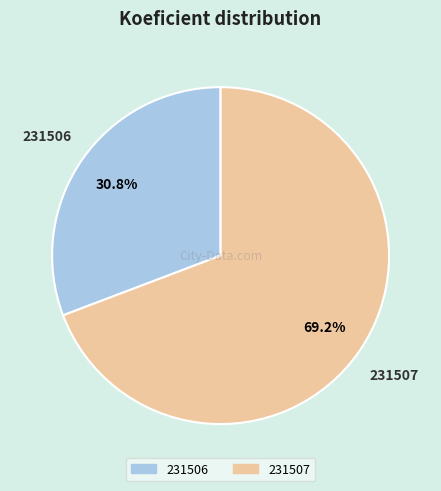

What percentage is the 231507 slice, to the nearest percent?

69%